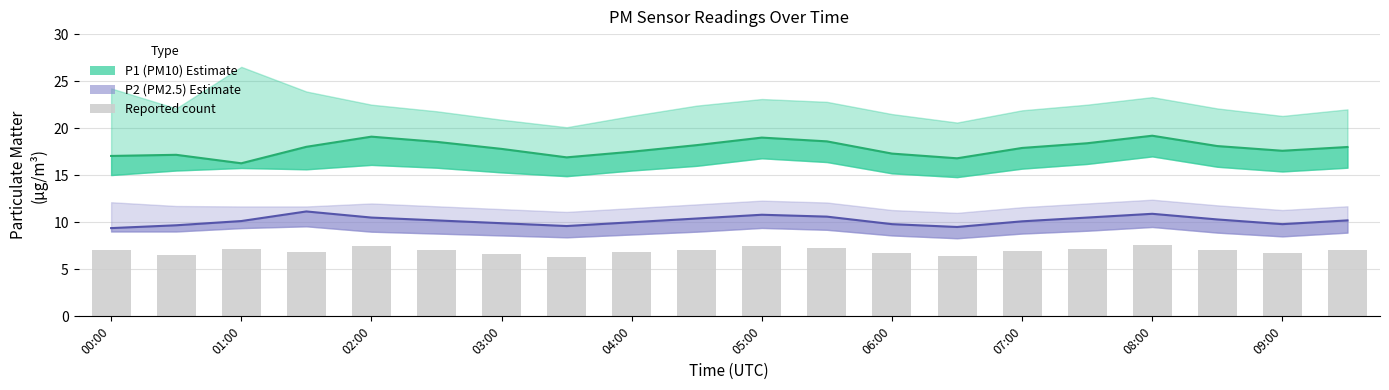

What is the spread (max minus min) of values at 05:00?

8.4